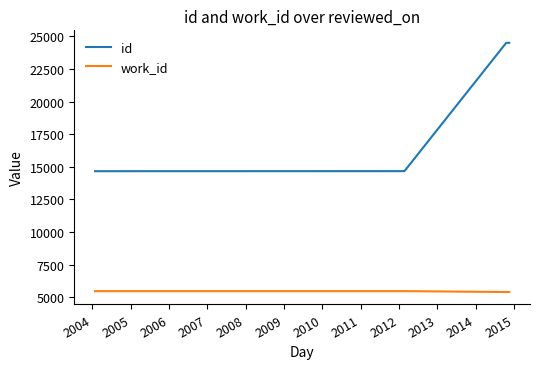

True or false: id has more than 2 interior local peaks.

False